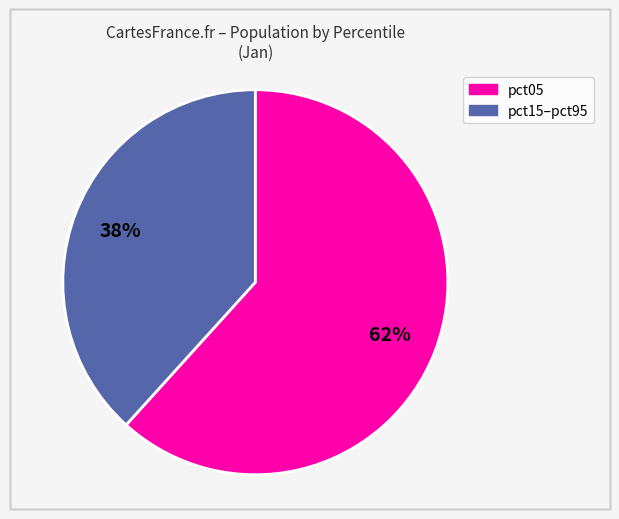

How many slices are in this pie chart?

2